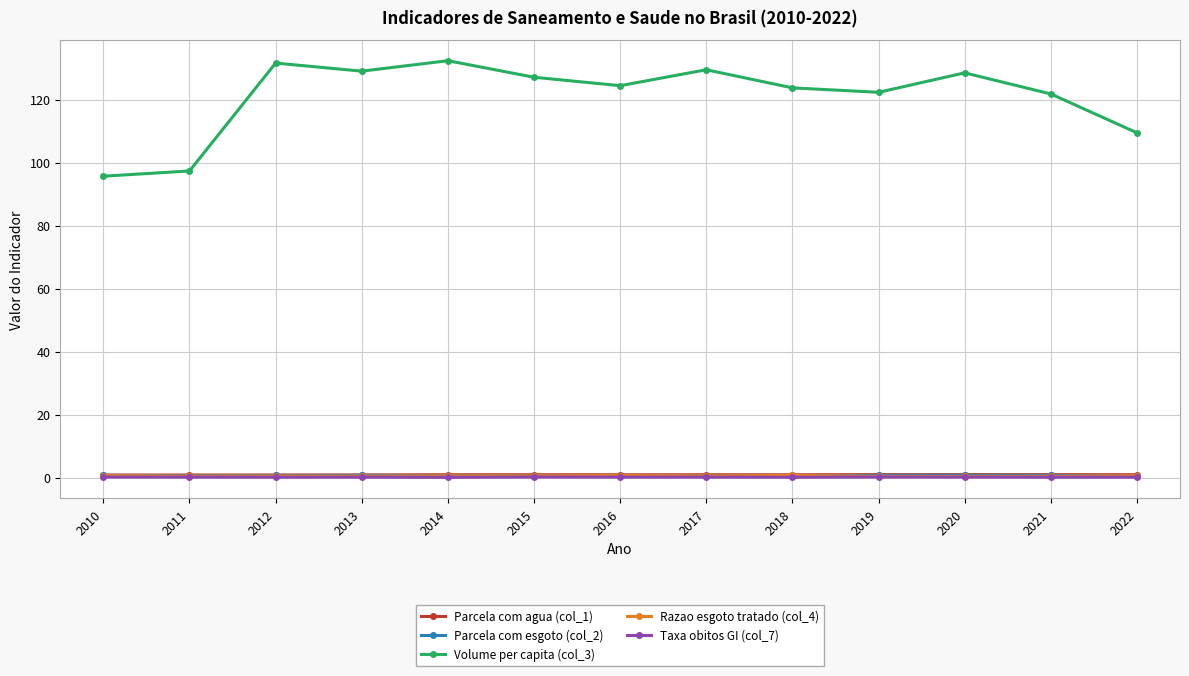

True or false: Volume per capita (col_3) and Parcela com agua (col_1) intersect in this chart.

False